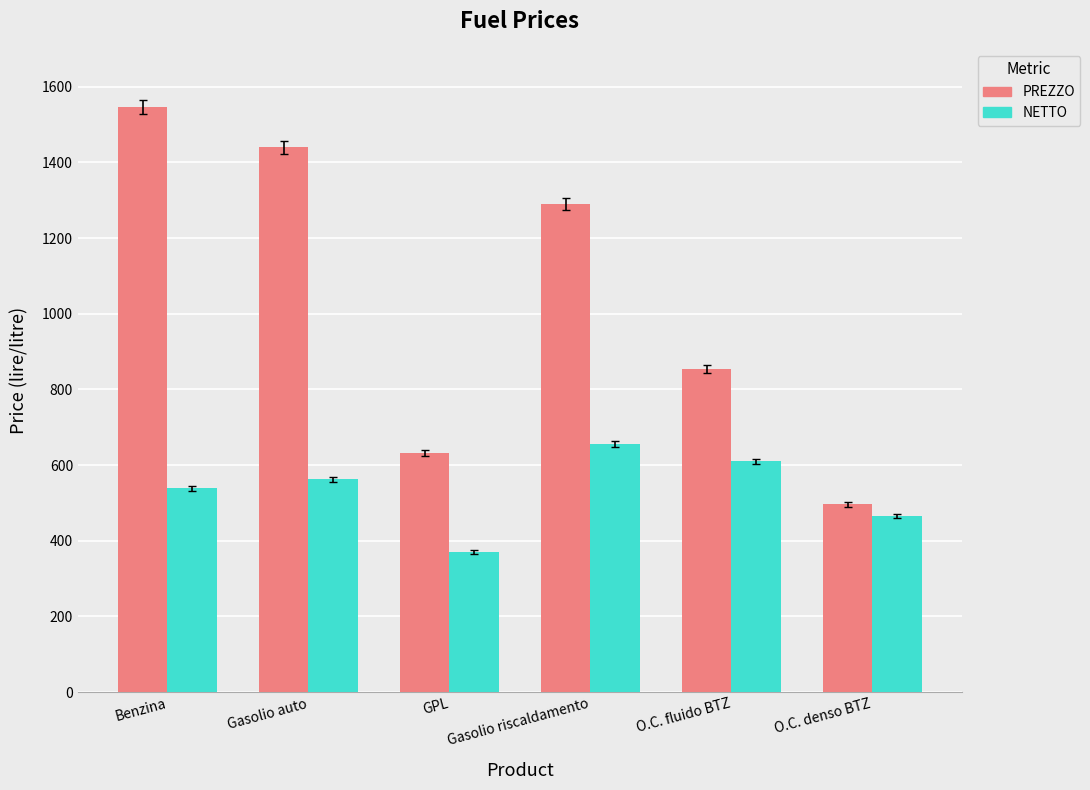

What position from the left is Gasolio riscaldamento?

4